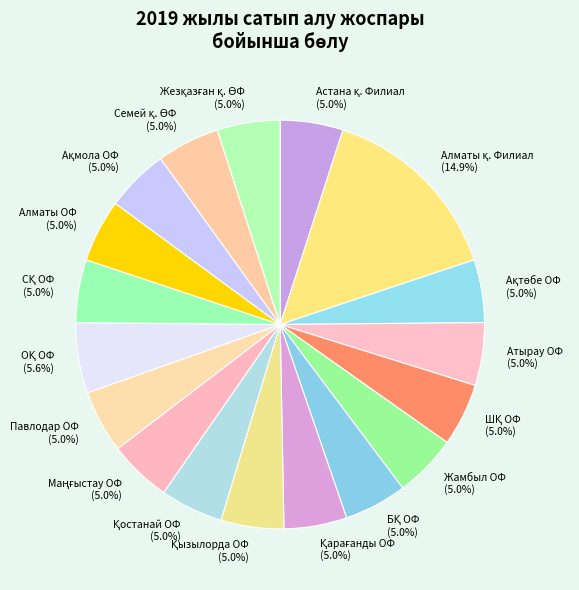

Is there a majority slice in this chart?

No